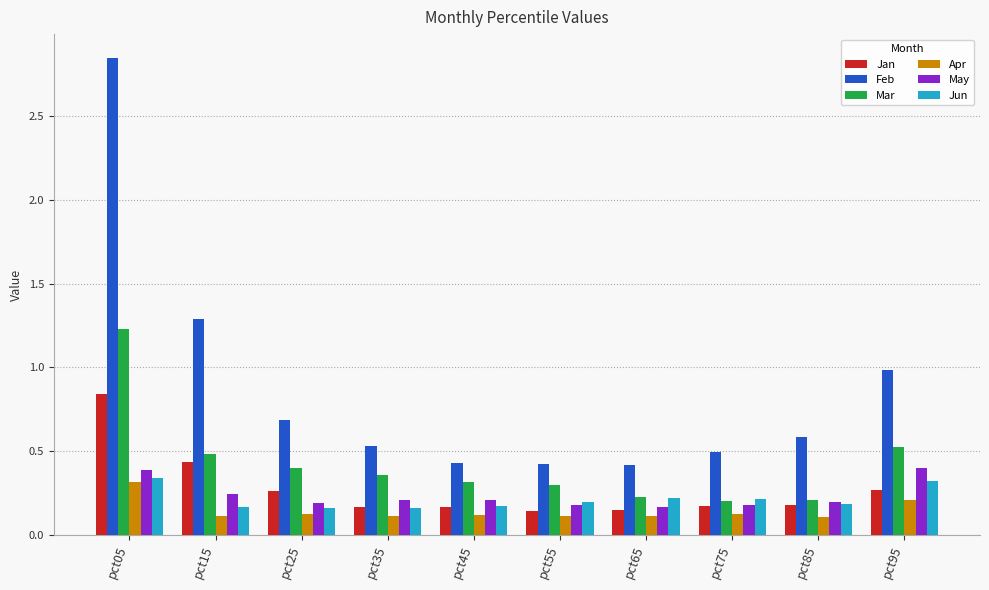

Which category has the highest value across all series?

pct05